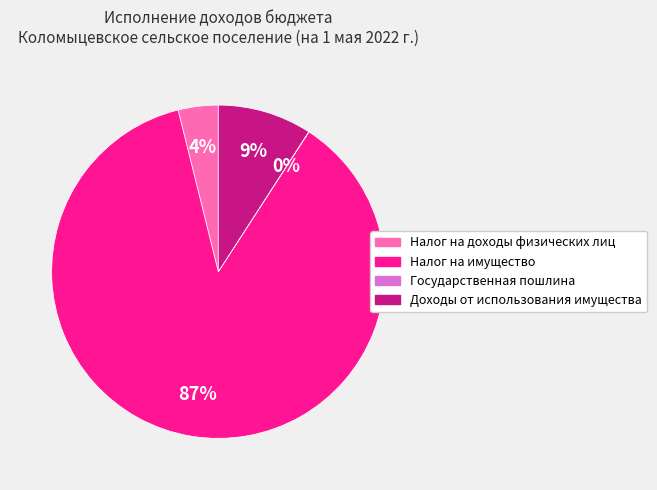

To the nearest percent, what is the difference between the largest and smallest slice percentages?

87%